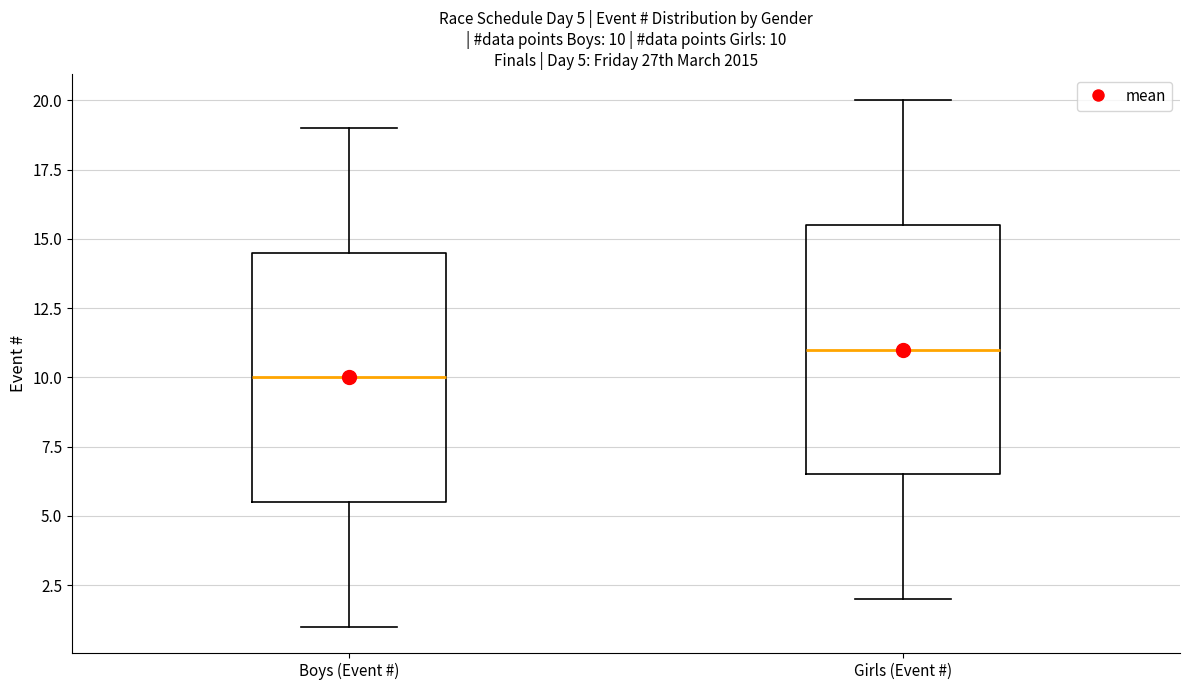

Which box has the lowest median line?

Boys (Event #)